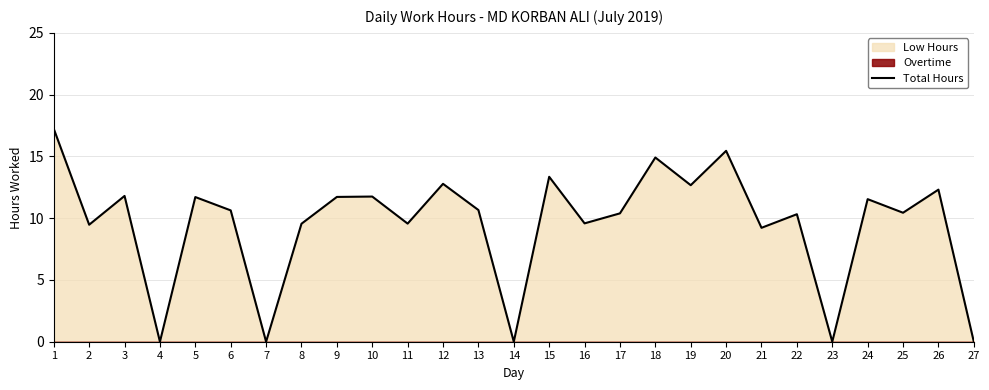

Reading left to right, extract all data points from this chart.

1=17.2	2=9.5	3=11.8	4=0.0	5=11.7	6=10.6	7=0.0	8=9.6	9=11.7	10=11.8	11=9.6	12=12.8	13=10.7	14=0.0	15=13.3	16=9.6	17=10.4	18=14.9	19=12.7	20=15.4	21=9.2	22=10.3	23=0.0	24=11.5	25=10.4	26=12.3	27=0.0